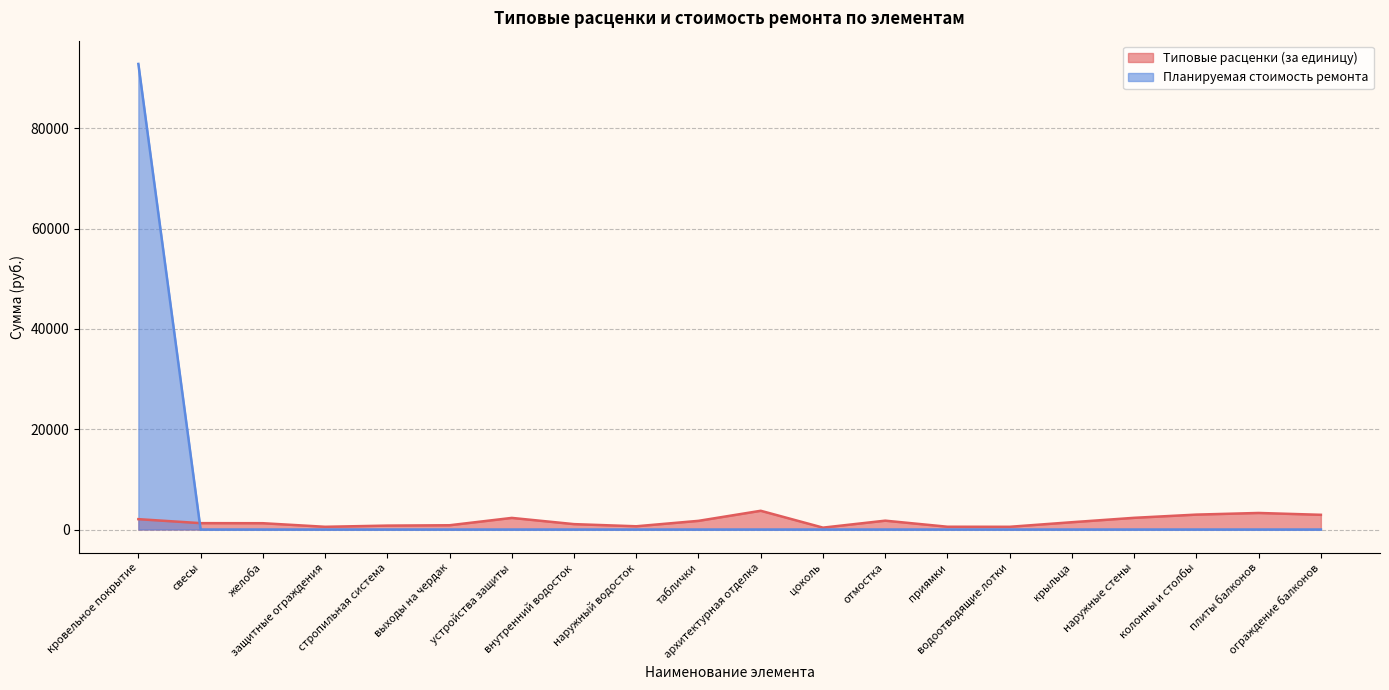

Reading left to right, transcribe all the data shown in this chart.

Типовые расценки (за единицу): кровельное покрытие=2062.8	свесы=1269.7	желоба=1256.0	защитные ограждения=542.3	стропильная система=778.8	выходы на чердак=848.8	устройства защиты=2313.3	внутренний водосток=1072.5	наружный водосток=644.9	таблички=1727.4	архитектурная отделка=3735.1	цоколь=374.2	отмостка=1763.2	приямки=552.6	водоотводящие лотки=541.4	крыльца=1455.0	наружные стены=2331.0	колонны и столбы=2971.8	плиты балконов=3298.8	ограждение балконов=2931.9
Планируемая стоимость ремонта: кровельное покрытие=92828.2	свесы=0.0	желоба=0.0	защитные ограждения=0.0	стропильная система=0.0	выходы на чердак=0.0	устройства защиты=0.0	внутренний водосток=0.0	наружный водосток=0.0	таблички=0.0	архитектурная отделка=0.0	цоколь=0.0	отмостка=0.0	приямки=0.0	водоотводящие лотки=0.0	крыльца=0.0	наружные стены=0.0	колонны и столбы=0.0	плиты балконов=0.0	ограждение балконов=0.0